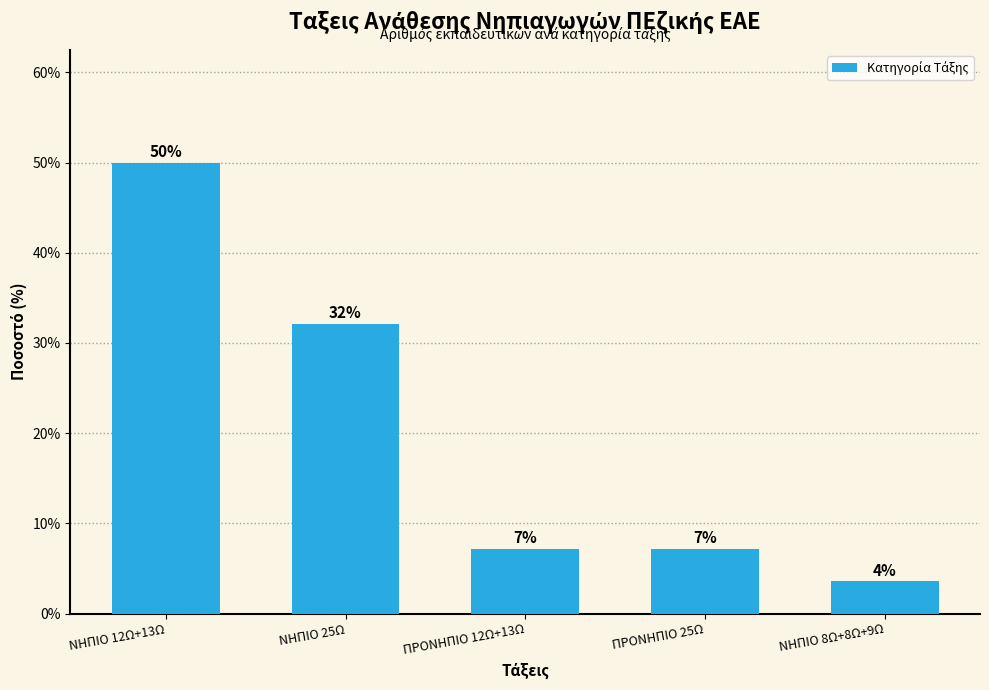

Read the value at ΝΗΠΙΟ 8Ω+8Ω+9Ω.

3.6